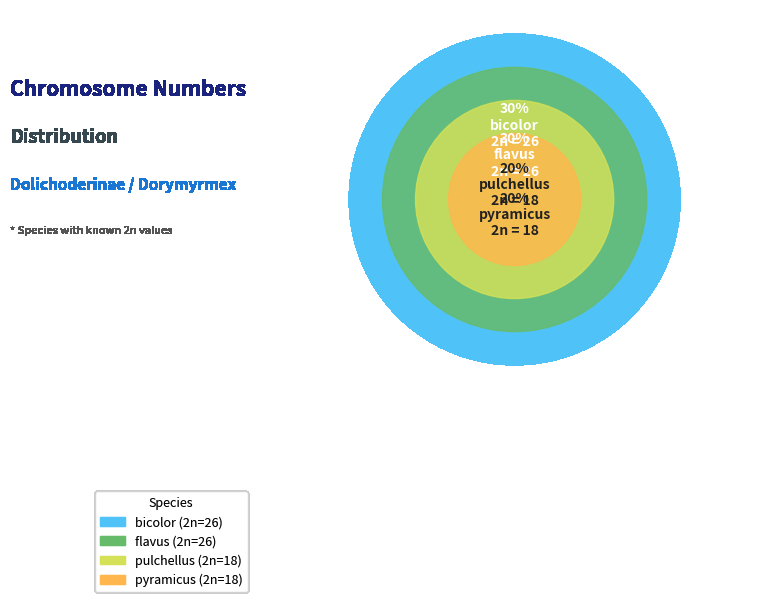

What percentage is the pulchellus slice, to the nearest percent?

20%